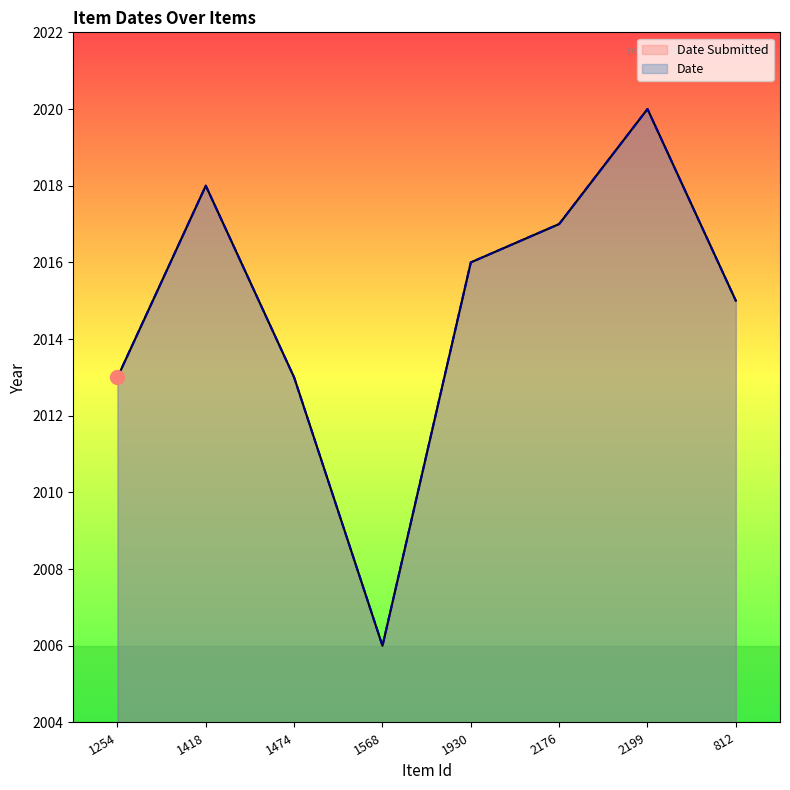

Reading left to right, extract all data points from this chart.

Date Submitted: 2013	2018	2013	2006	2016	2017	2020	2015
Date: 2013	2018	2013	2006	2016	2017	2020	2015